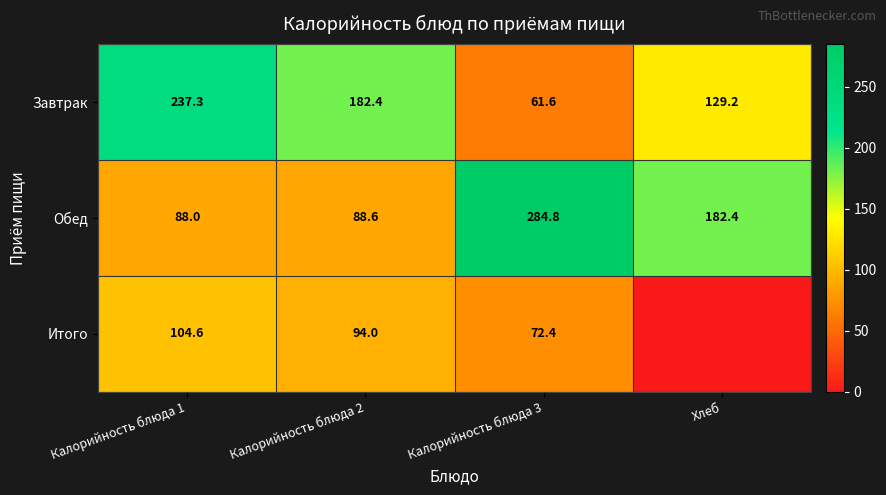

The value of Обед at Хлеб is 96.7. True or false?

False